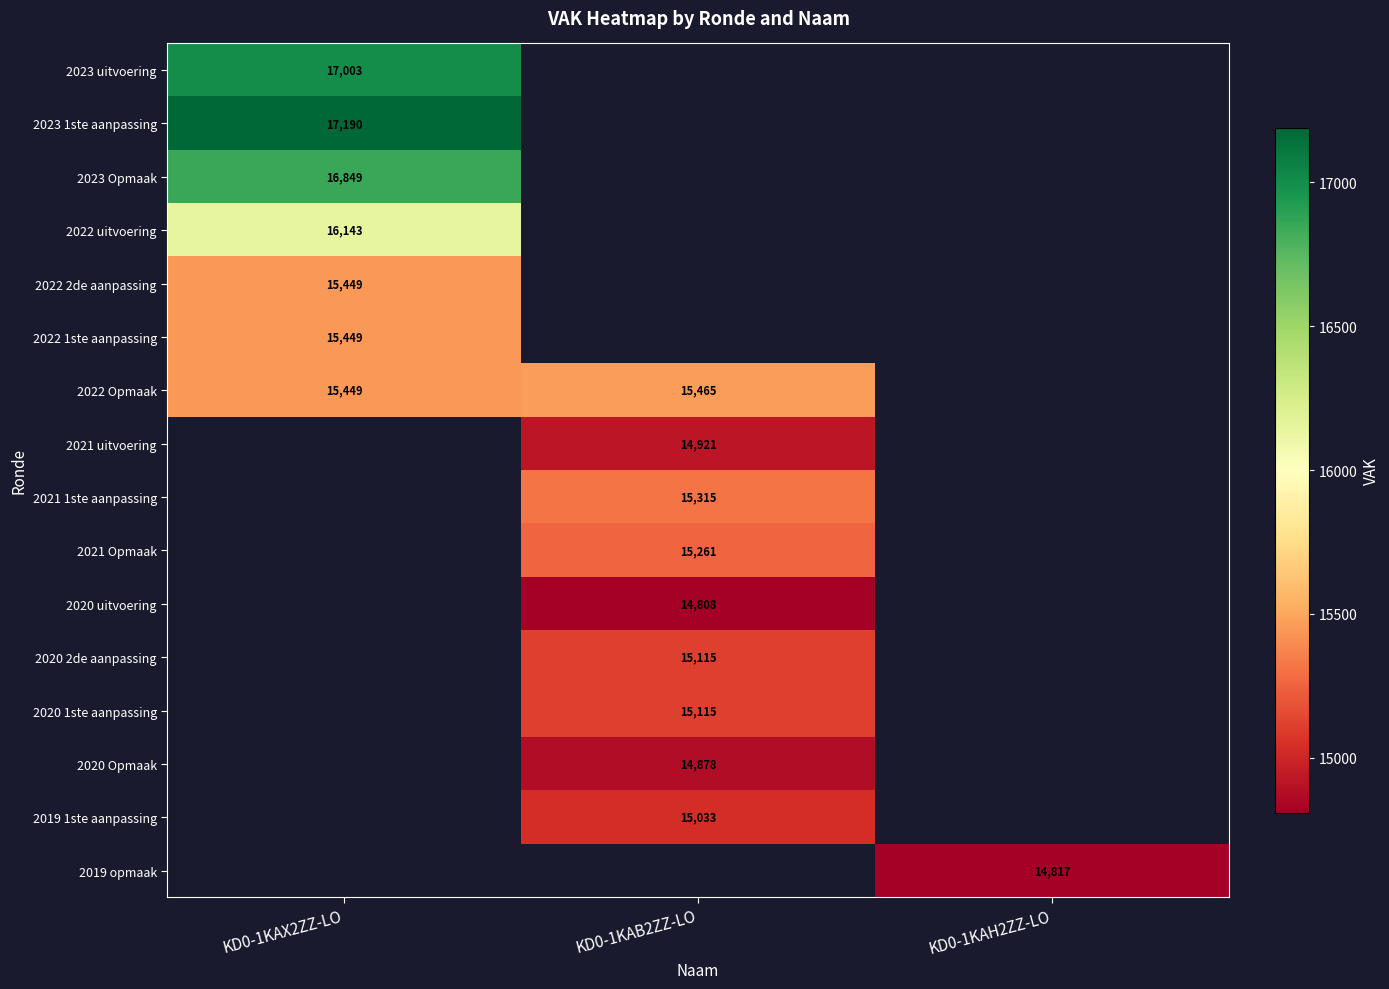

The value of 2021 1ste aanpassing at KD0-1KAB2ZZ-LO is 15315. True or false?

True